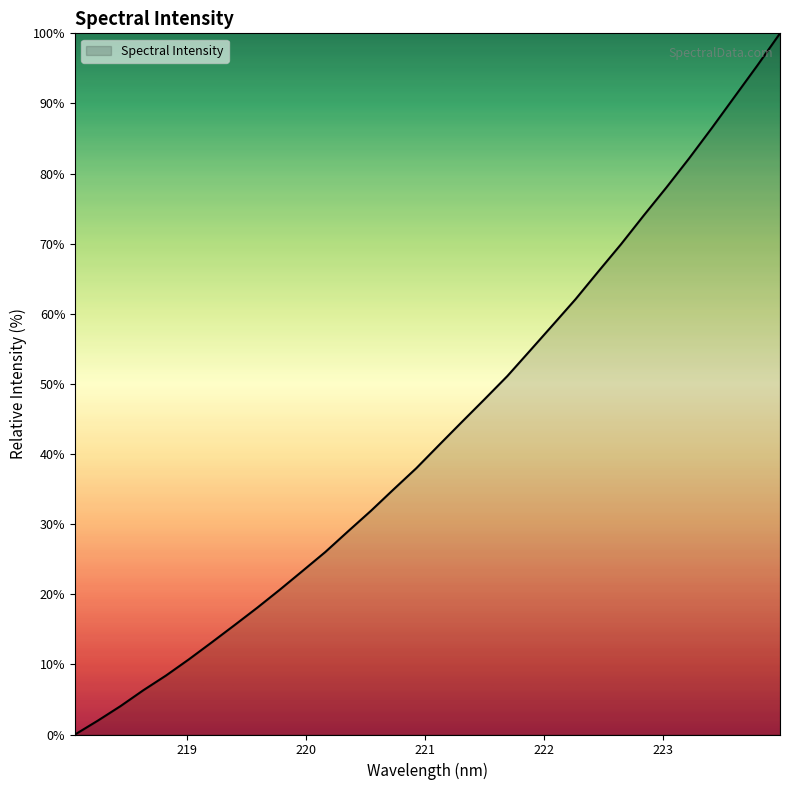

Does the chart display data point markers on the line(s)?

No